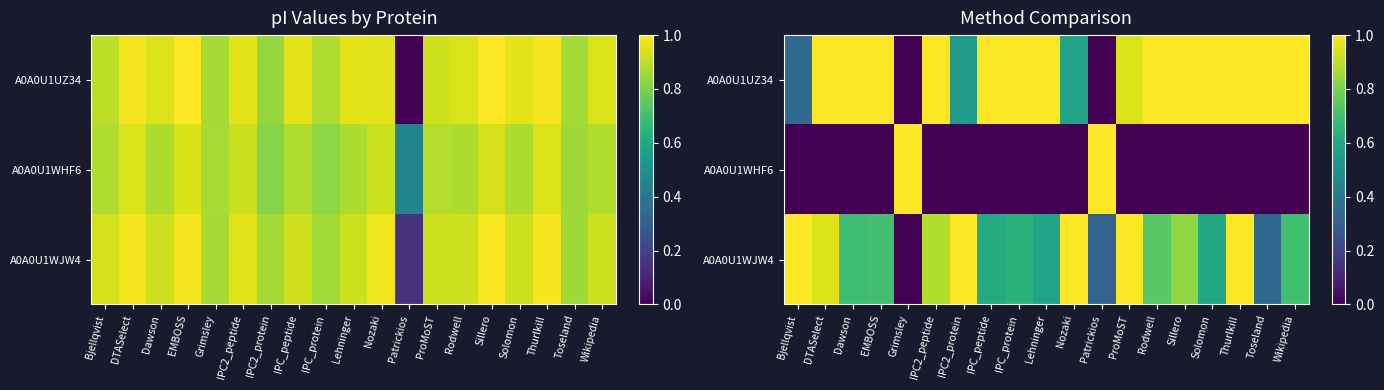

At which label is A0A0U1WJW4 closest to 0?

Grimsley